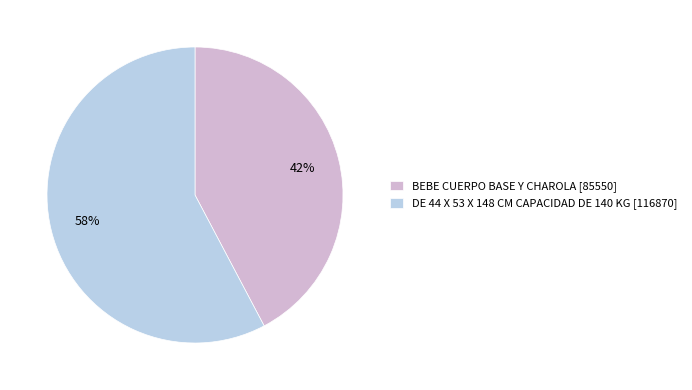

What is the largest slice in the pie chart?

DE 44 X 53 X 148 CM CAPACIDAD DE 140 KG [116870]